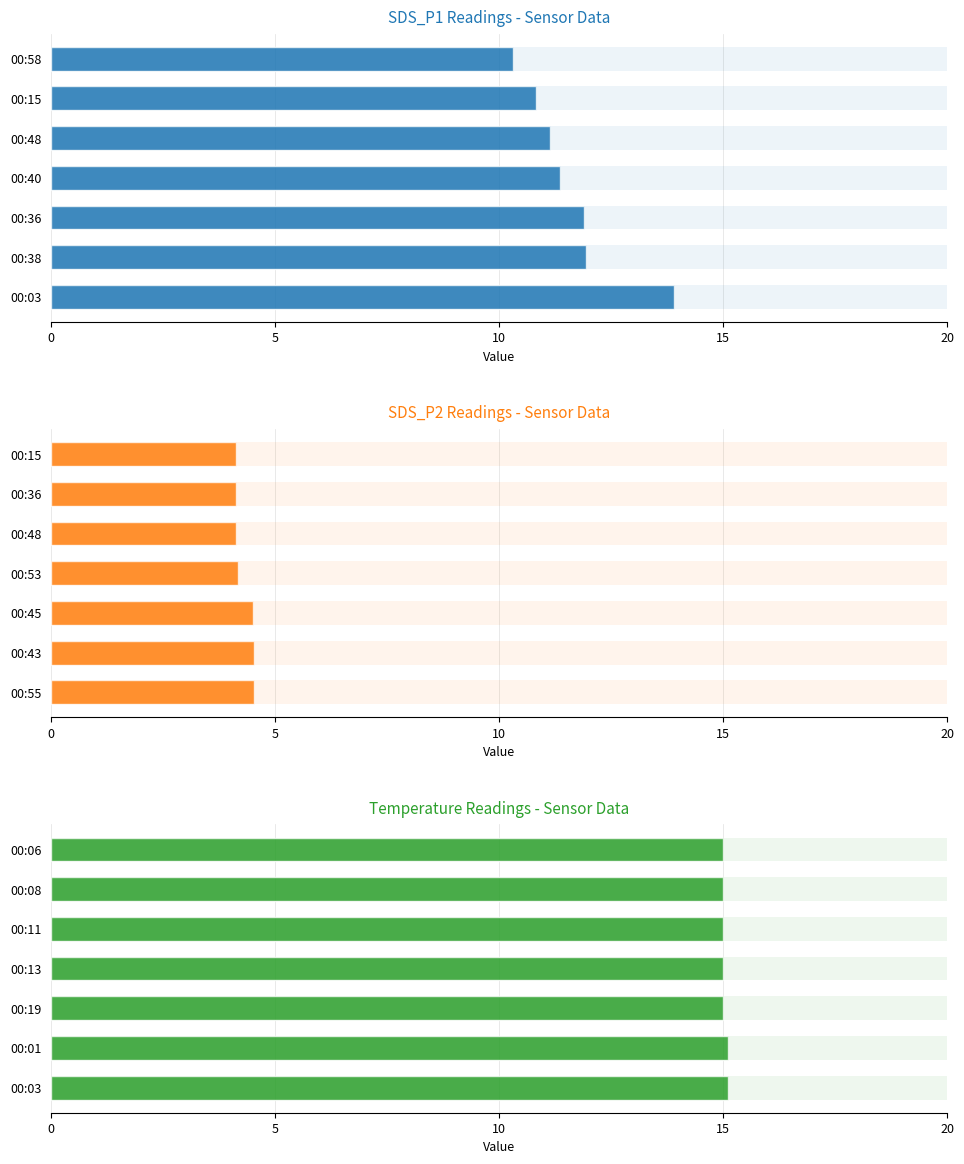

How many data points in SDS_P1 are above 11?

5